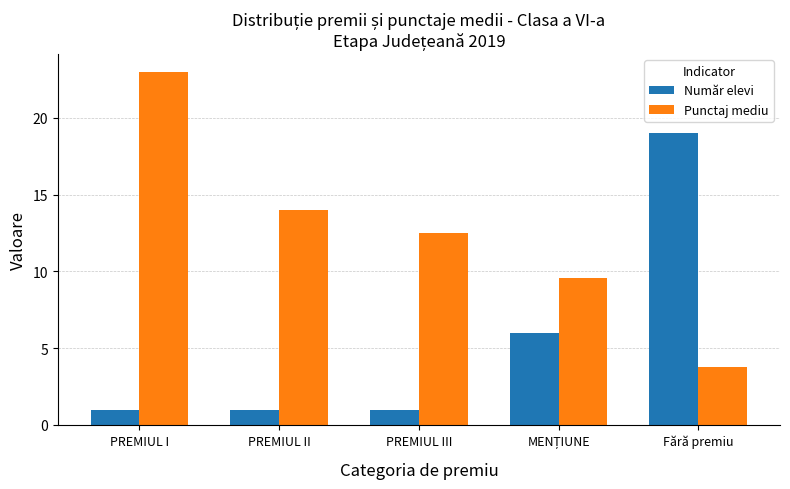

What is the difference between the second highest and minimum values in the Punctaj mediu series?

10.2